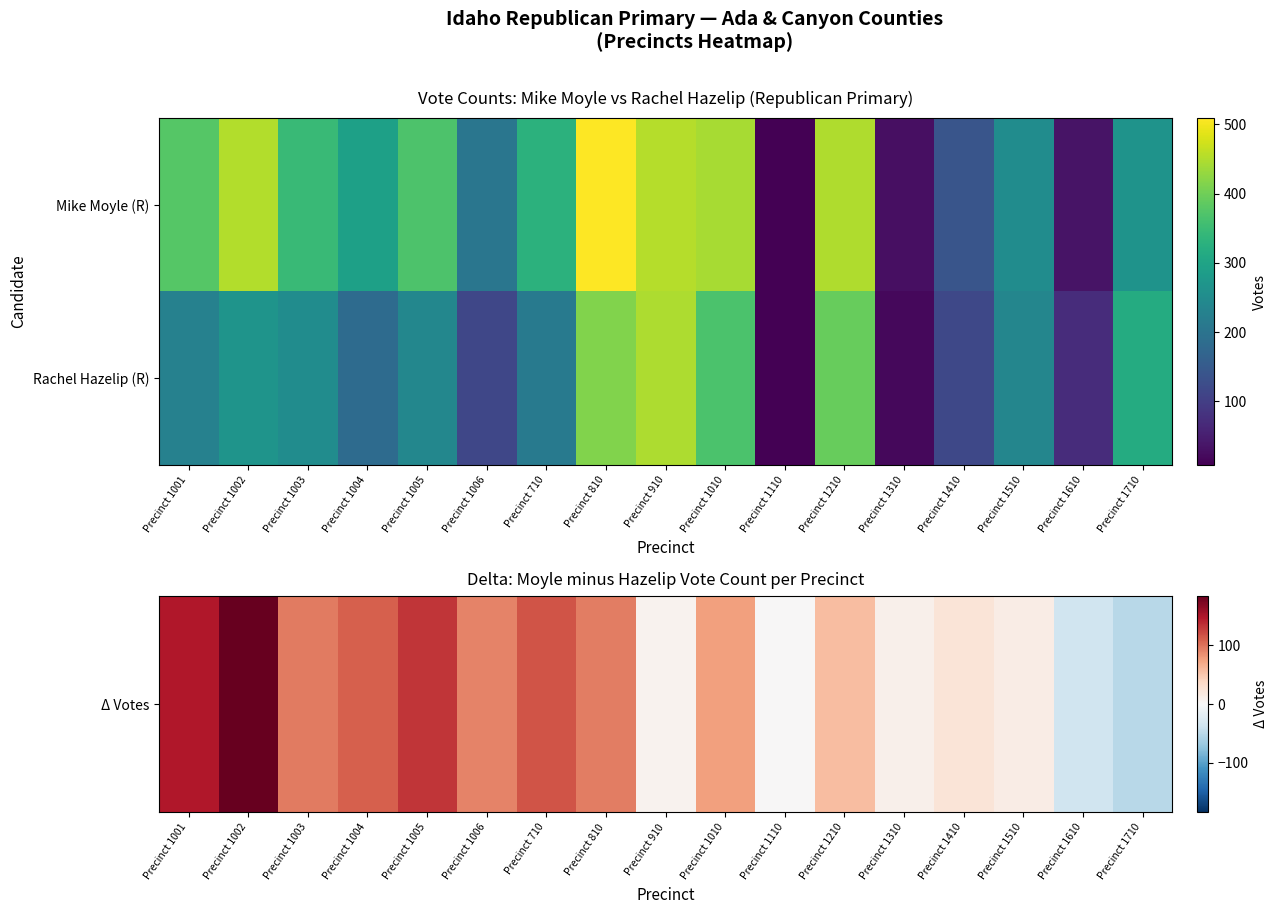

Which series has the largest total across all categories?

Rachel Hazelip (R)